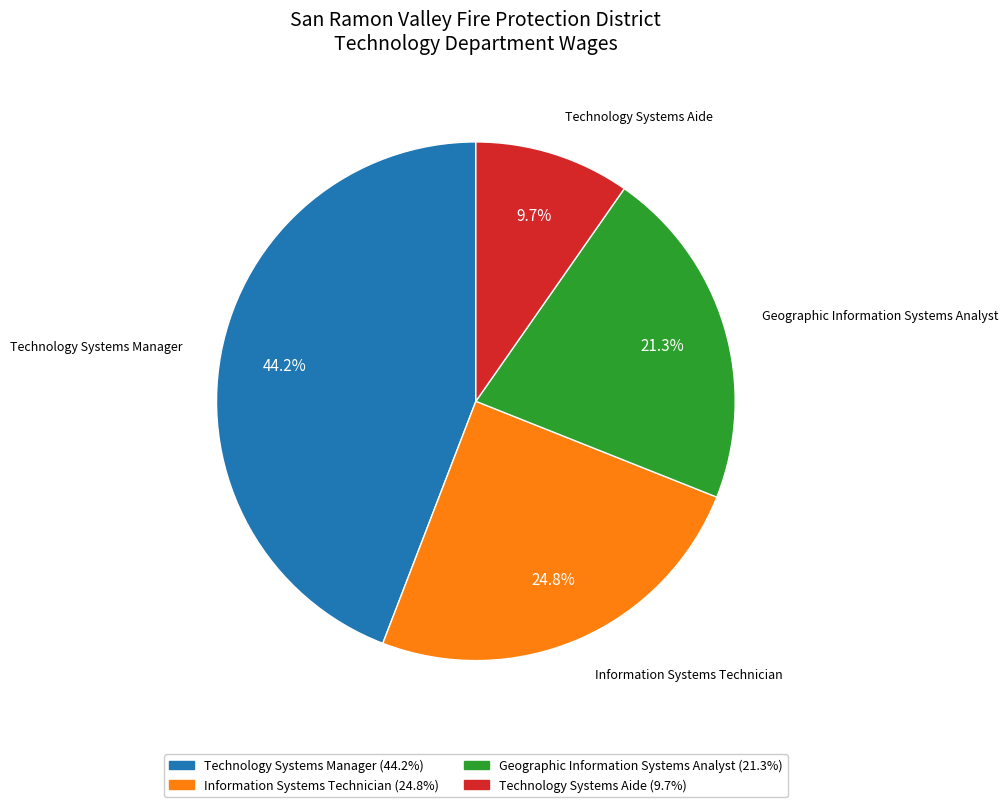

To the nearest percent, what percentage of the pie is Geographic Information Systems Analyst?

21%